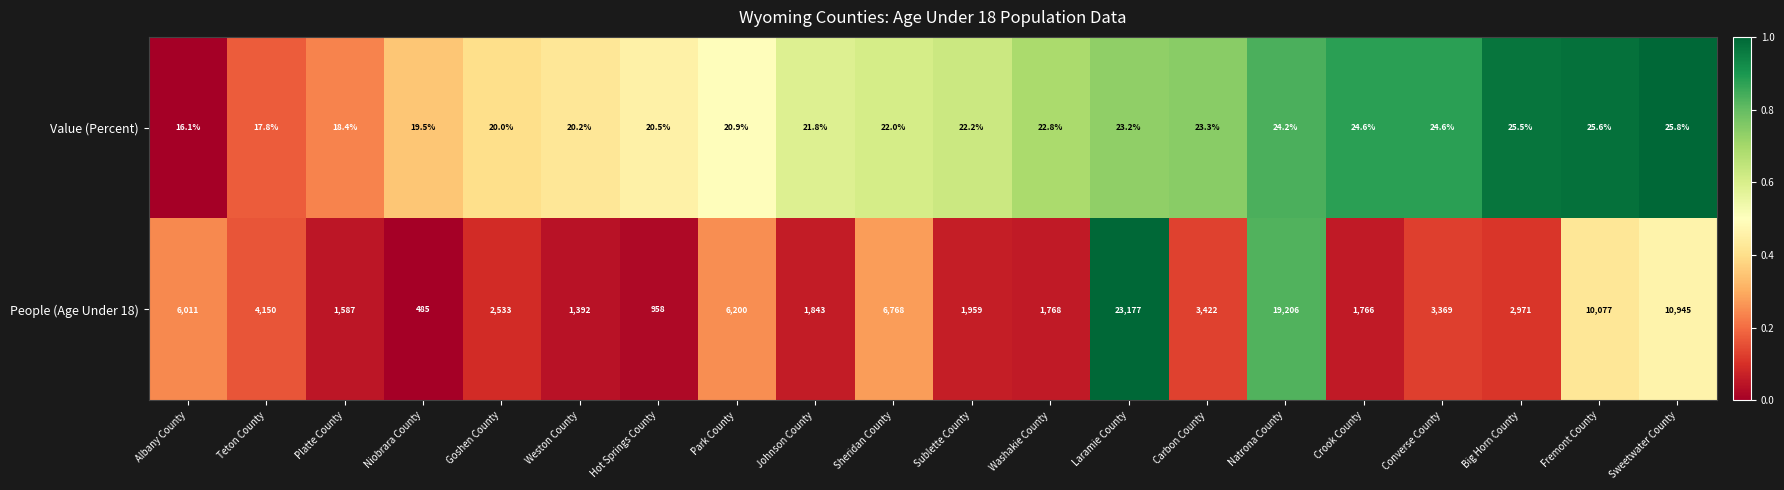

Which series changed the most between Johnson County and Converse County?

People (Age Under 18)